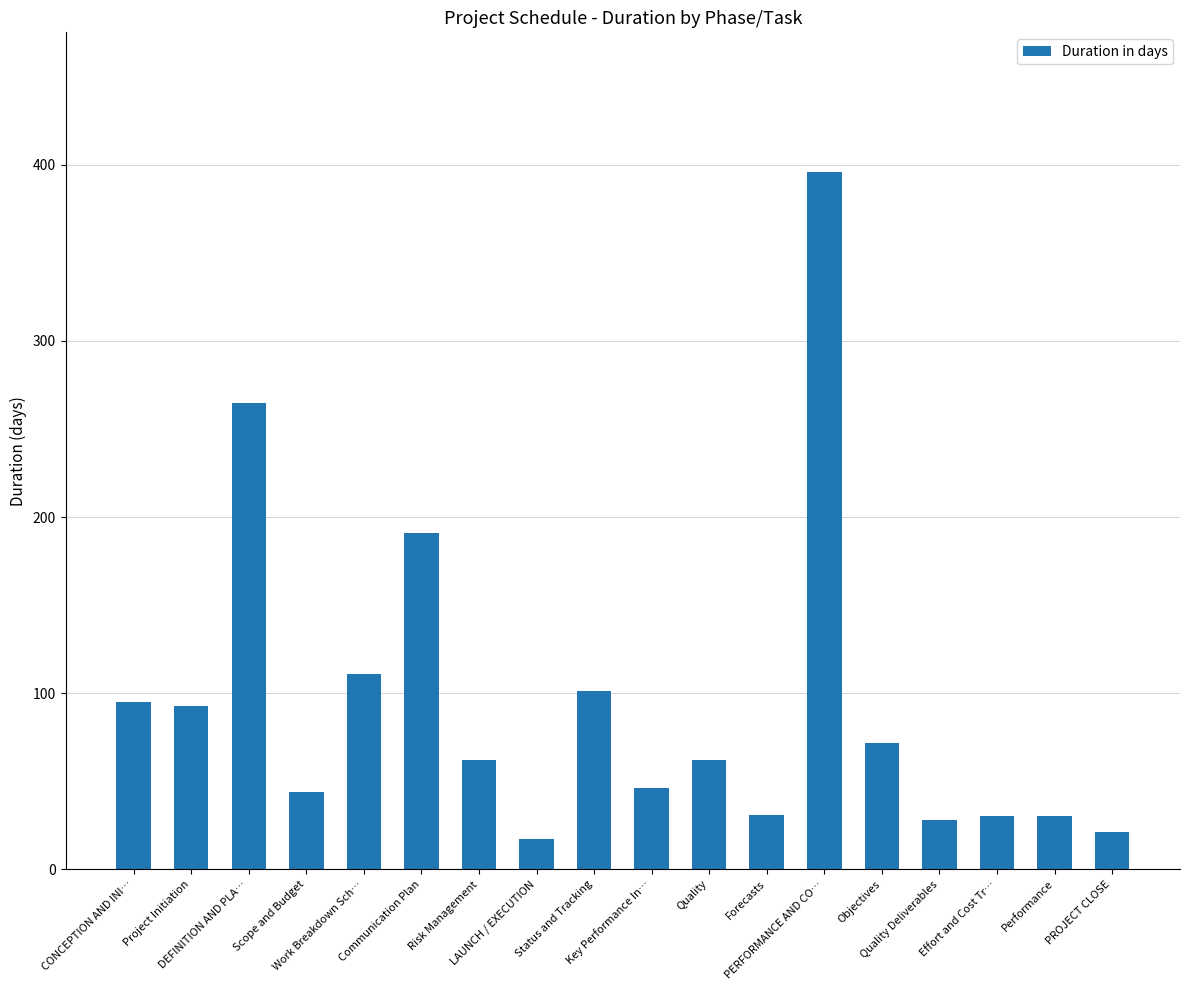

What is the value of the 13th bar from the left?

396